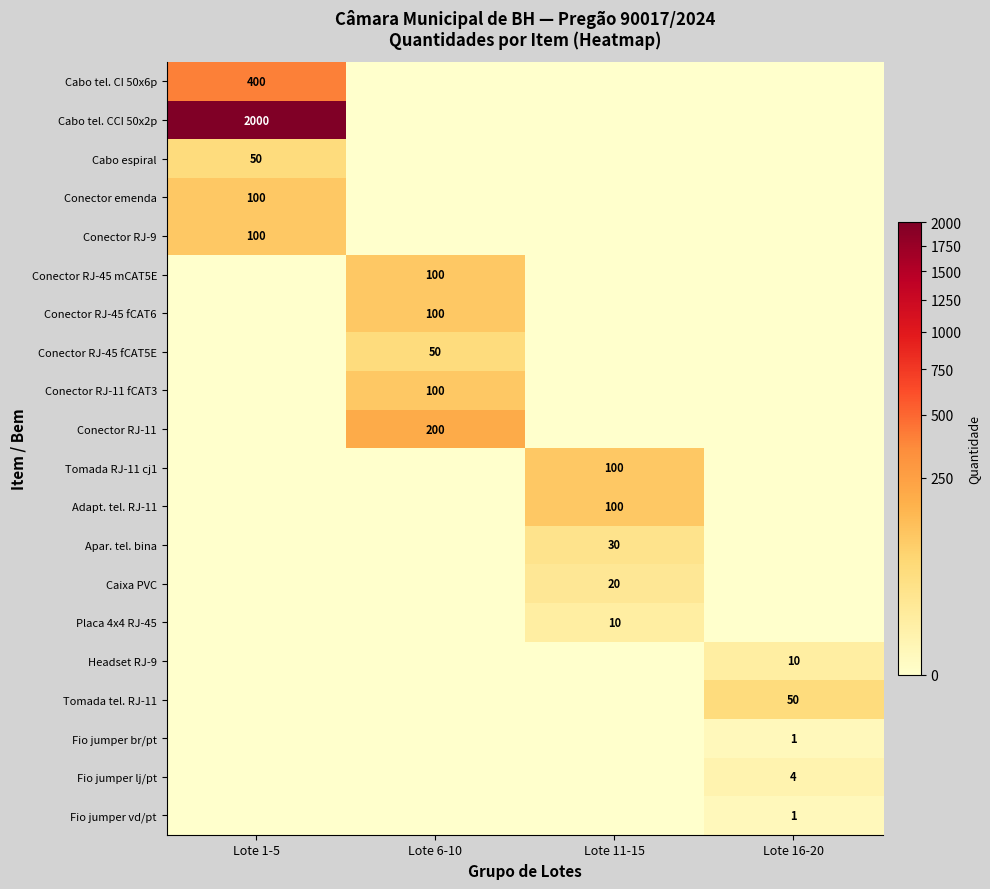

True or false: Fio jumper vd/pt has a value of 1 at Lote 16-20.

True